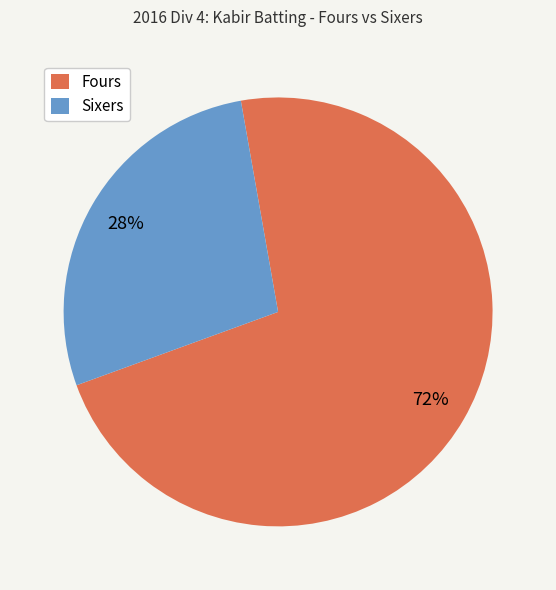

What is the ratio of the value at Fours to the value at Sixers?

2.6